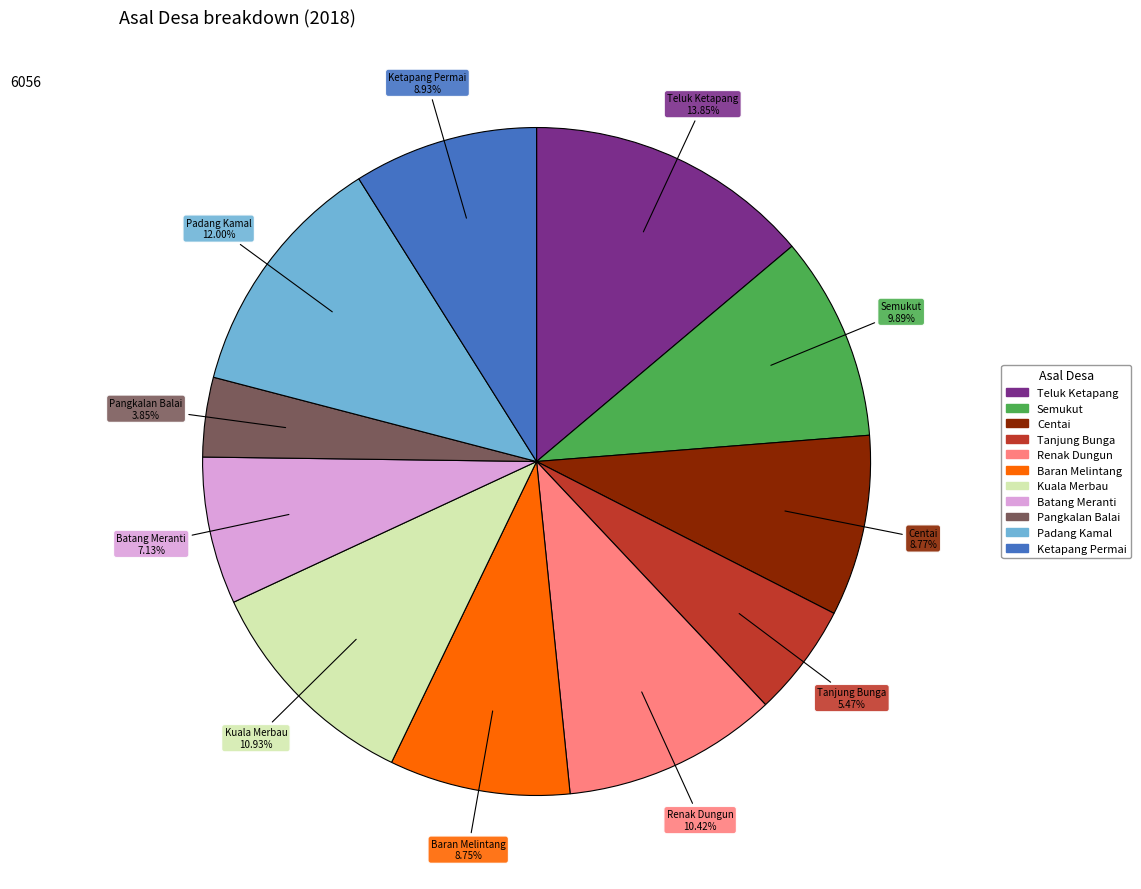

To the nearest percent, what portion does Ketapang Permai represent?

9%